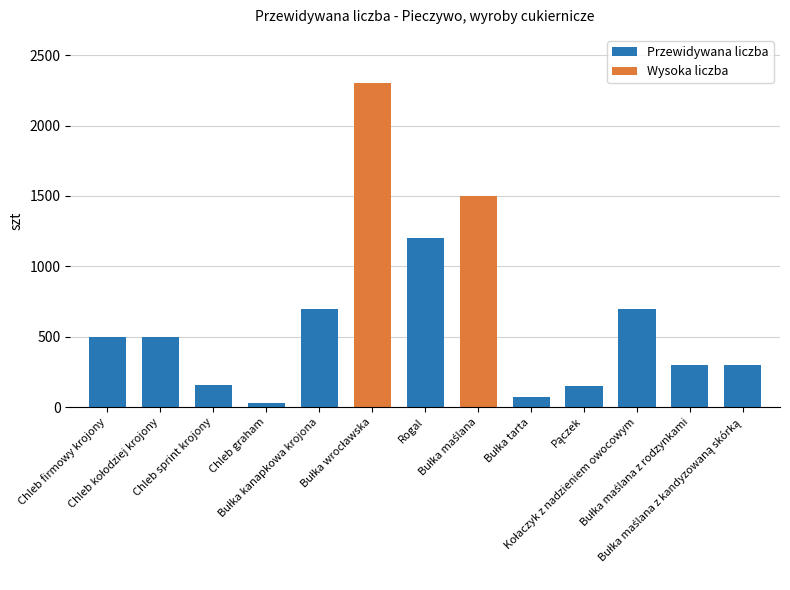

Reading right to left, what are all the values shown in this chart?

300	300	700	150	70	1500	1200	2300	700	30	160	500	500